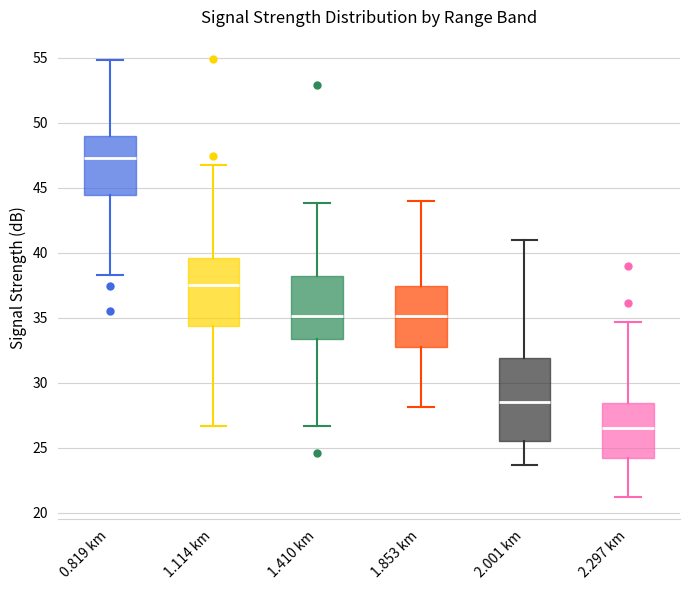

Reading left to right, transcribe this box plot: for each box, give where its median line is, the range the box spans, and where its two whiskers end, as read against the y-axis. The values are not printed on the chart, so give them approximately, as read against the axis.

0.819 km: median 47.5, box 44.5 to 49.0, whiskers 38.5 to 55.0
1.114 km: median 37.5, box 34.5 to 39.5, whiskers 26.5 to 46.5
1.410 km: median 35.0, box 33.5 to 38.0, whiskers 26.5 to 44.0
1.853 km: median 35.0, box 33.0 to 37.5, whiskers 28.0 to 44.0
2.001 km: median 28.5, box 25.5 to 32.0, whiskers 23.5 to 41.0
2.297 km: median 26.5, box 24.0 to 28.5, whiskers 21.0 to 34.5